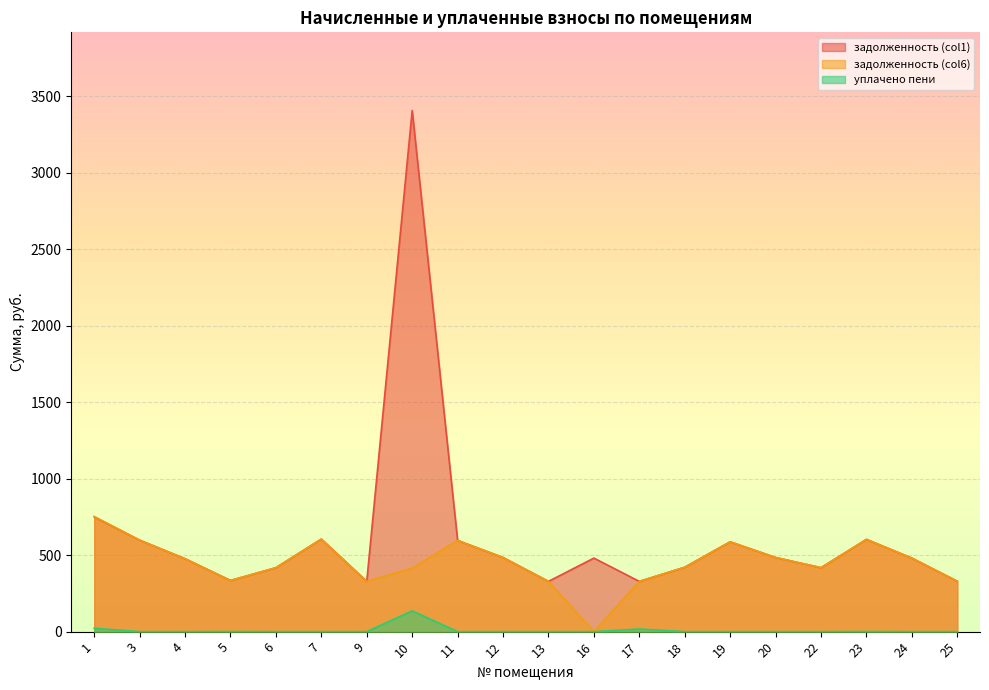

Which category has the highest value across all series?

10